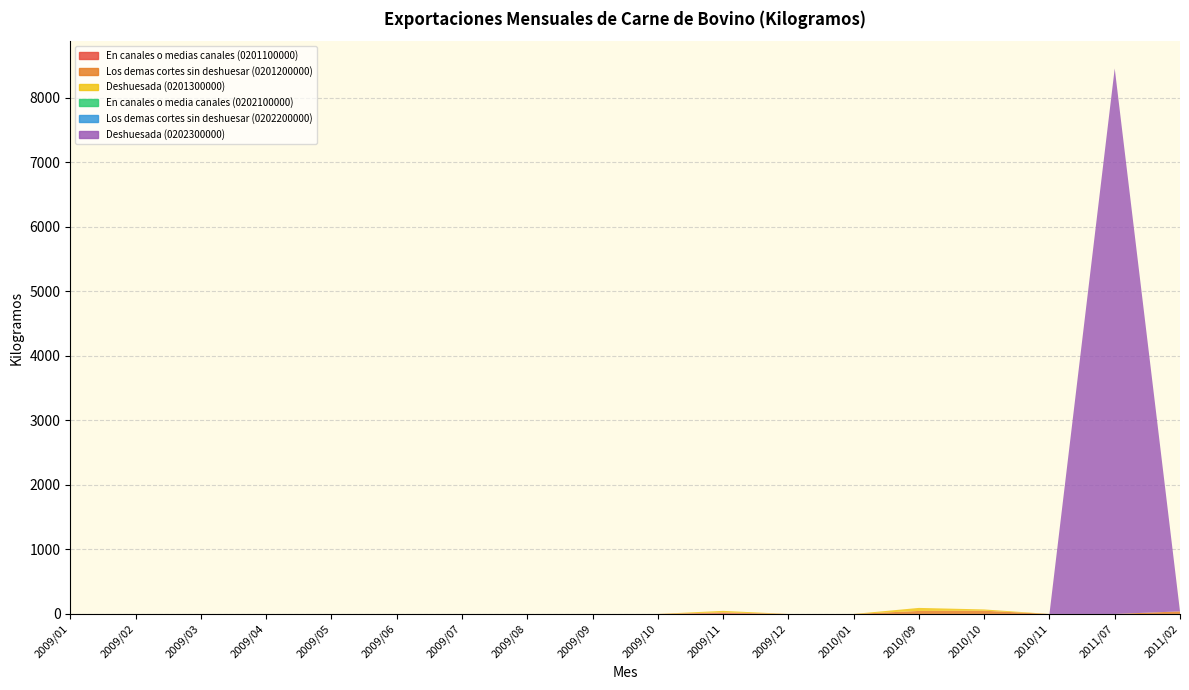

Reading left to right, extract all data points from this chart.

En canales o medias canales (0201100000): 2009/01=0.0	2009/02=0.0	2009/03=0.0	2009/04=0.0	2009/05=0.0	2009/06=0.0	2009/07=0.0	2009/08=0.0	2009/09=0.0	2009/10=0.0	2009/11=12.2	2009/12=0.0	2010/01=0.0	2010/09=0.0	2010/10=0.0	2010/11=0.0	2011/07=0.0	2011/02=0.0
Los demas cortes sin deshuesar (0201200000): 2009/01=0.0	2009/02=0.0	2009/03=0.0	2009/04=0.0	2009/05=0.0	2009/06=0.0	2009/07=0.0	2009/08=0.0	2009/09=0.0	2009/10=0.0	2009/11=12.2	2009/12=0.0	2010/01=0.0	2010/09=46.9	2010/10=50.0	2010/11=0.0	2011/07=0.0	2011/02=39.9
Deshuesada (0201300000): 2009/01=0.0	2009/02=0.0	2009/03=0.0	2009/04=0.0	2009/05=0.0	2009/06=0.0	2009/07=0.0	2009/08=0.0	2009/09=0.0	2009/10=0.0	2009/11=23.8	2009/12=0.0	2010/01=0.0	2010/09=46.9	2010/10=20.0	2010/11=0.0	2011/07=0.0	2011/02=0.0
En canales o media canales (0202100000): 2009/01=0.0	2009/02=0.0	2009/03=0.0	2009/04=0.0	2009/05=0.0	2009/06=0.0	2009/07=0.0	2009/08=0.0	2009/09=0.0	2009/10=0.0	2009/11=0.0	2009/12=0.0	2010/01=0.0	2010/09=0.0	2010/10=0.0	2010/11=0.0	2011/07=0.0	2011/02=0.0
Los demas cortes sin deshuesar (0202200000): 2009/01=0.0	2009/02=0.0	2009/03=0.0	2009/04=0.0	2009/05=0.0	2009/06=0.0	2009/07=0.0	2009/08=0.0	2009/09=0.0	2009/10=0.0	2009/11=0.0	2009/12=0.0	2010/01=0.0	2010/09=0.0	2010/10=0.0	2010/11=0.0	2011/07=0.0	2011/02=0.0
Deshuesada (0202300000): 2009/01=0.0	2009/02=0.0	2009/03=0.0	2009/04=0.0	2009/05=0.0	2009/06=0.0	2009/07=0.0	2009/08=0.0	2009/09=0.0	2009/10=0.0	2009/11=0.0	2009/12=0.0	2010/01=0.0	2010/09=0.0	2010/10=0.0	2010/11=0.0	2011/07=8455.0	2011/02=0.0